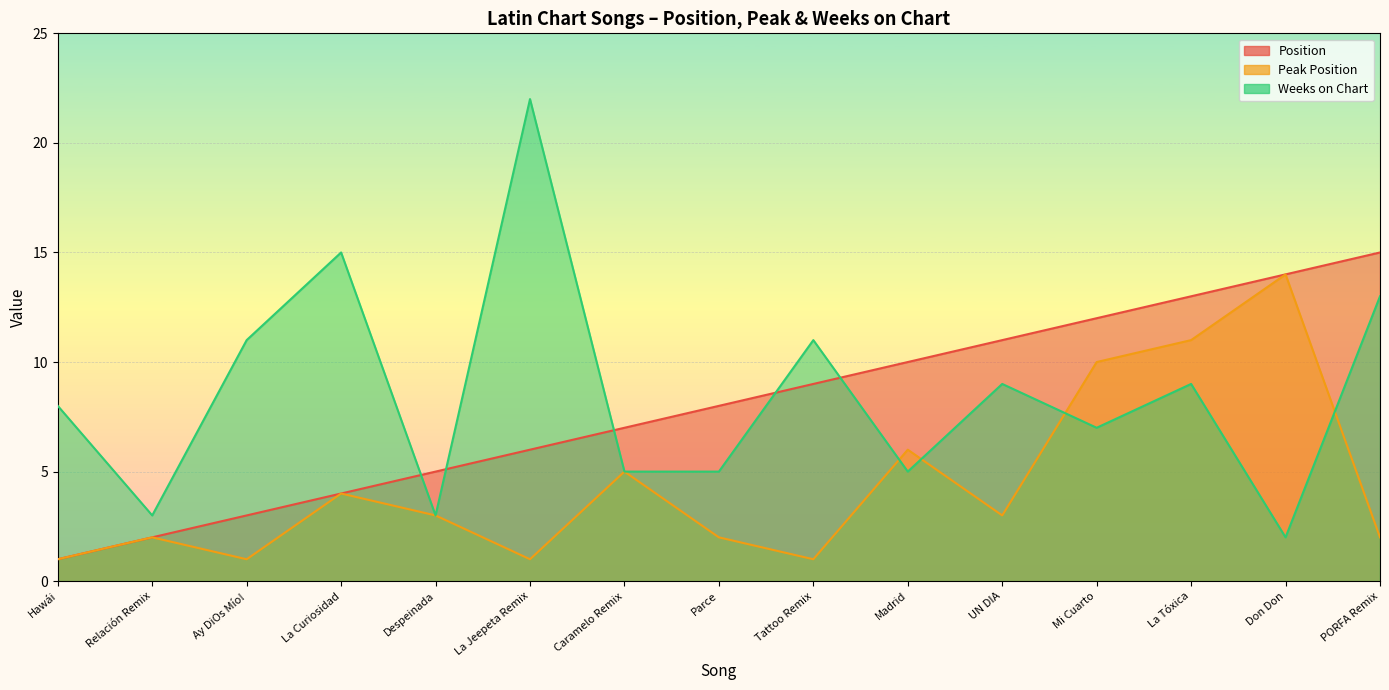

At La Jeepeta Remix, list the series in order from largest to smallest.

Weeks on Chart, Position, Peak Position